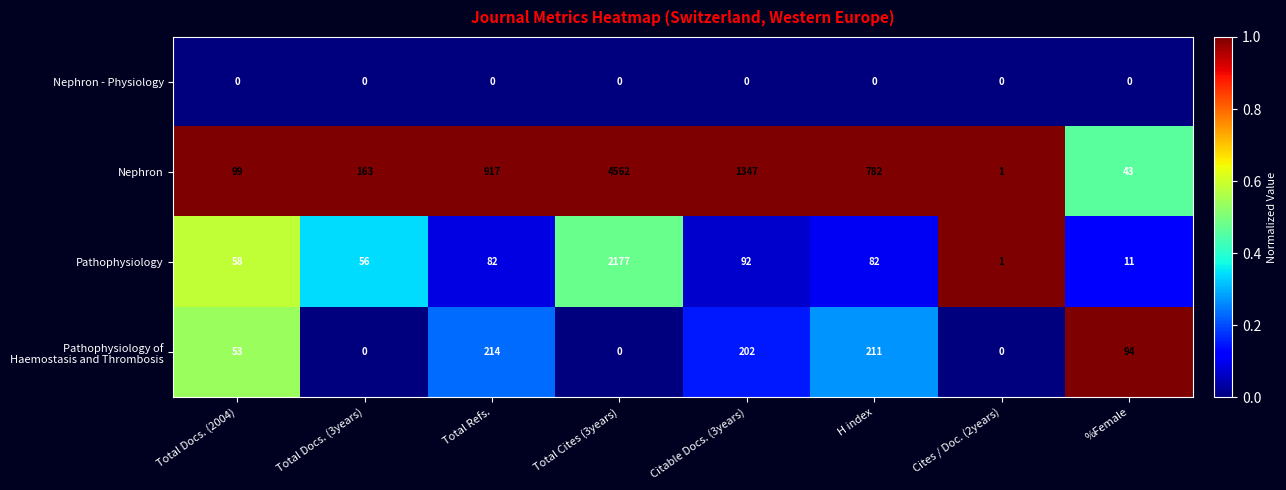

List the labels in order of Nephron value, smallest first.

Cites / Doc. (2years), %Female, Total Docs. (2004), Total Docs. (3years), H index, Total Refs., Citable Docs. (3years), Total Cites (3years)